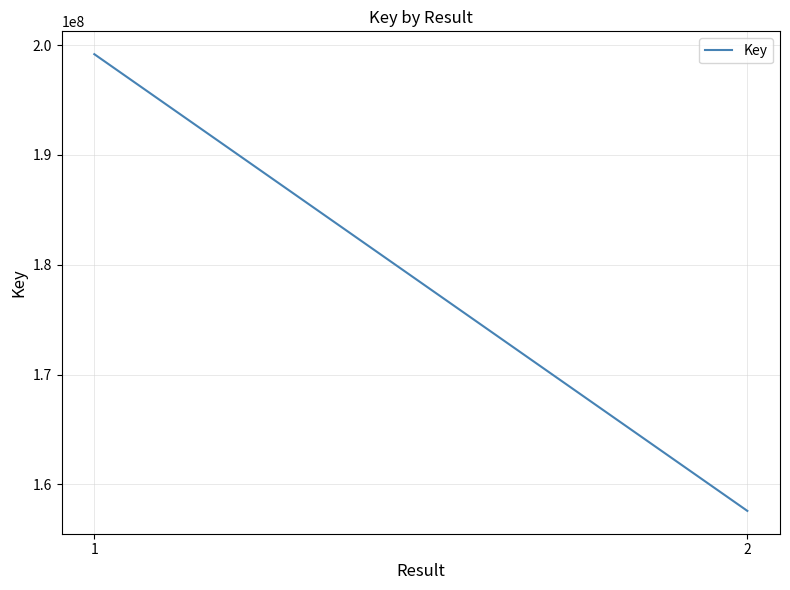

Reading left to right, transcribe all the data shown in this chart.

199174978	157583843